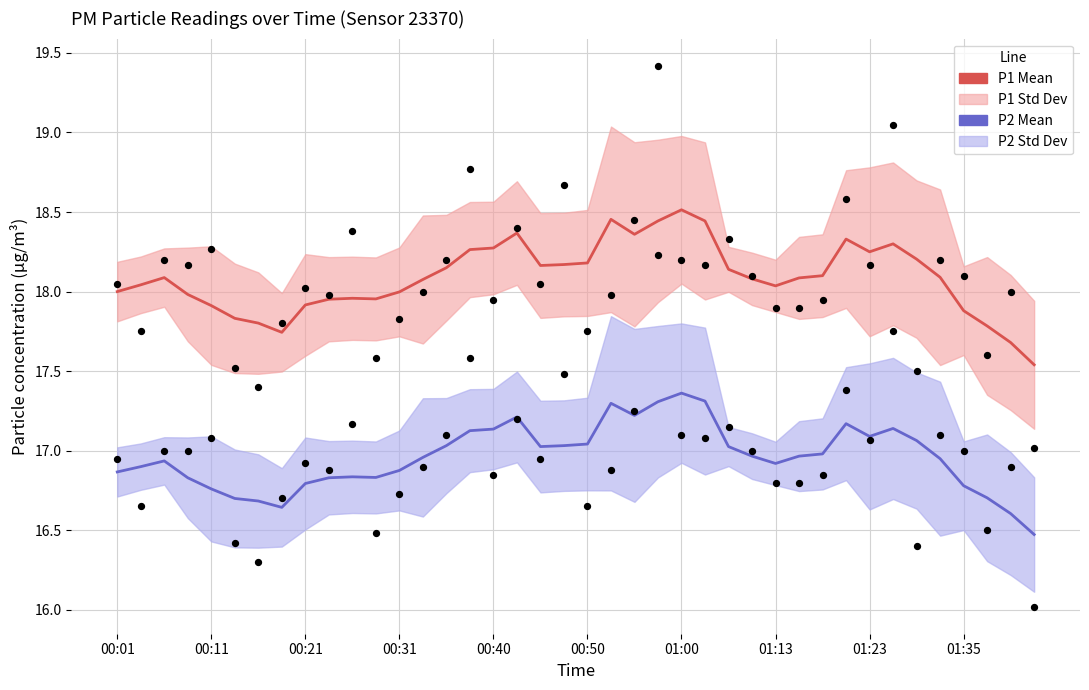

At how many categories does at least one series exceed 17?

40